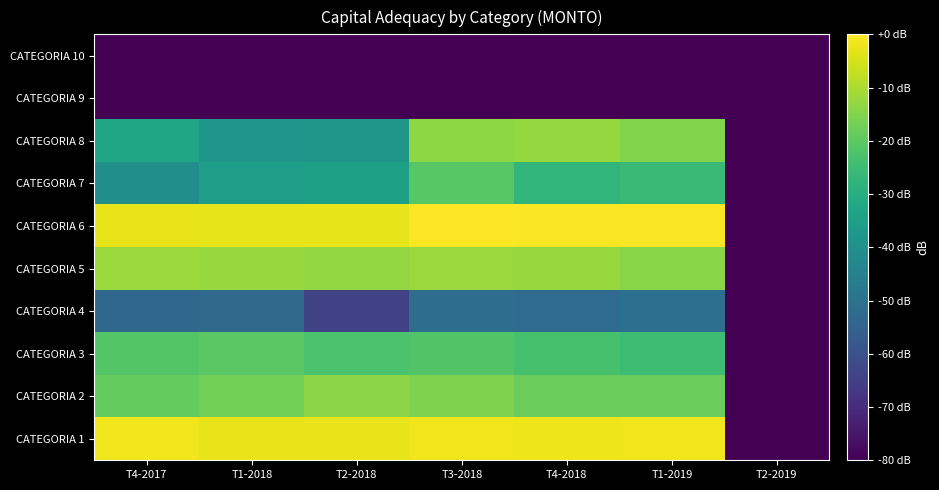

Reading left to right, extract all data points from this chart.

CATEGORIA 1: T4-2017=-1.6	T1-2018=-2.6	T2-2018=-2.7	T3-2018=-1.8	T4-2018=-2.0	T1-2019=-1.8	T2-2019=-122.2
CATEGORIA 2: T4-2017=-19.0	T1-2018=-16.9	T2-2018=-13.9	T3-2018=-15.6	T4-2018=-18.1	T1-2019=-18.4	T2-2019=-137.4
CATEGORIA 3: T4-2017=-21.3	T1-2018=-20.6	T2-2018=-22.5	T3-2018=-21.6	T4-2018=-23.3	T1-2019=-24.9	T2-2019=-143.6
CATEGORIA 4: T4-2017=-53.0	T1-2018=-52.5	T2-2018=-64.2	T3-2018=-51.2	T4-2018=-52.0	T1-2019=-50.8	T2-2019=-169.1
CATEGORIA 5: T4-2017=-12.2	T1-2018=-12.4	T2-2018=-12.8	T3-2018=-12.2	T4-2018=-12.4	T1-2019=-14.3	T2-2019=-129.7
CATEGORIA 6: T4-2017=-2.8	T1-2018=-2.9	T2-2018=-3.0	T3-2018=0.0	T4-2018=-0.4	T1-2019=-0.4	T2-2019=-120.8
CATEGORIA 7: T4-2017=-40.4	T1-2018=-35.1	T2-2018=-34.7	T3-2018=-20.6	T4-2018=-27.4	T1-2019=-25.8	T2-2019=-169.1
CATEGORIA 8: T4-2017=-33.1	T1-2018=-38.0	T2-2018=-37.7	T3-2018=-13.4	T4-2018=-12.7	T1-2019=-15.0	T2-2019=-136.9
CATEGORIA 9: T4-2017=-291.4	T1-2018=-291.4	T2-2018=-291.4	T3-2018=-291.4	T4-2018=-291.4	T1-2019=-291.4	T2-2019=-291.4
CATEGORIA 10: T4-2017=-291.4	T1-2018=-291.4	T2-2018=-291.4	T3-2018=-291.4	T4-2018=-291.4	T1-2019=-291.4	T2-2019=-291.4